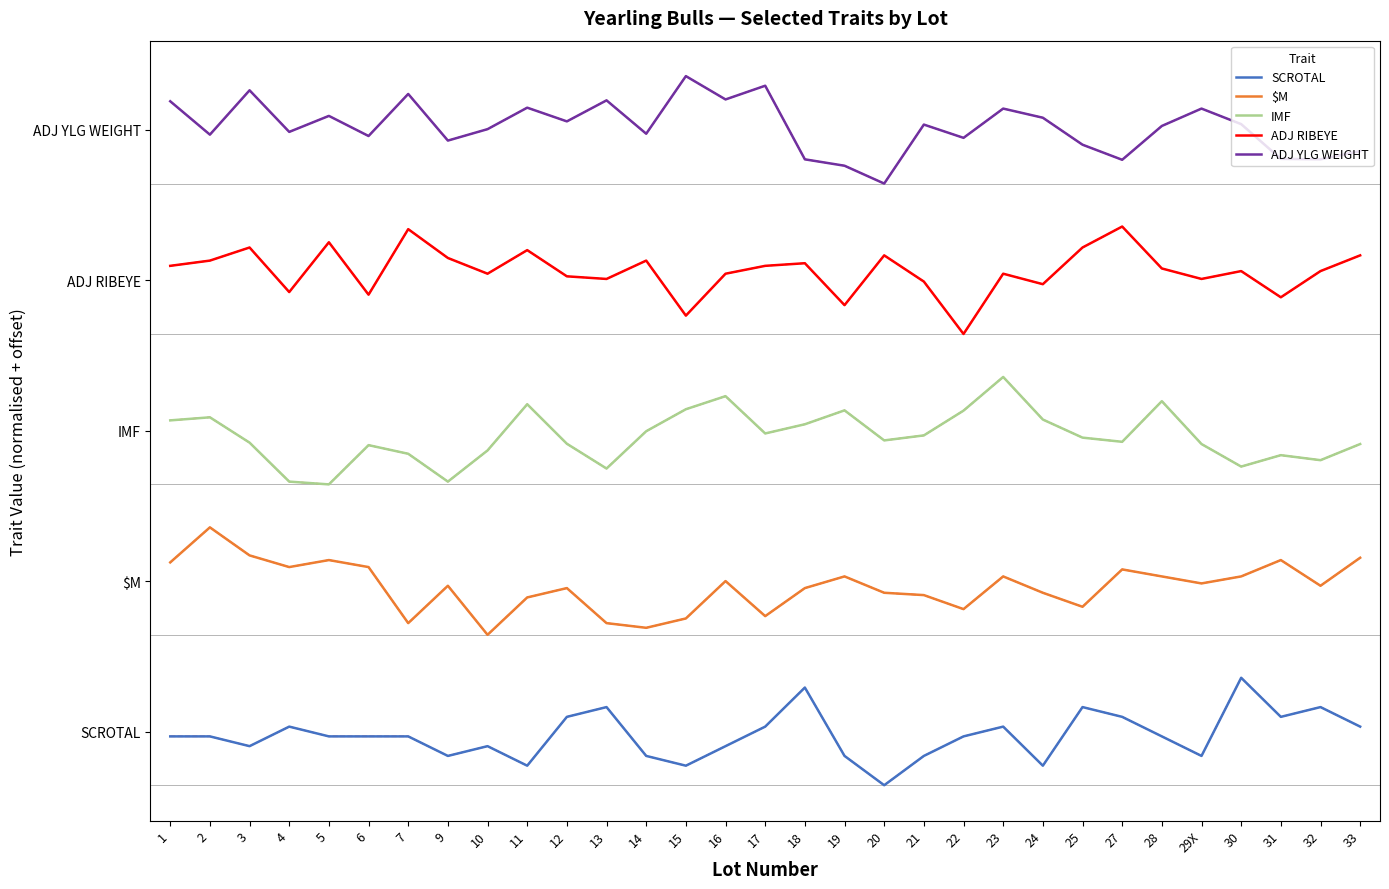

What are all the series names shown in the legend?

SCROTAL, $M, IMF, ADJ RIBEYE, ADJ YLG WEIGHT